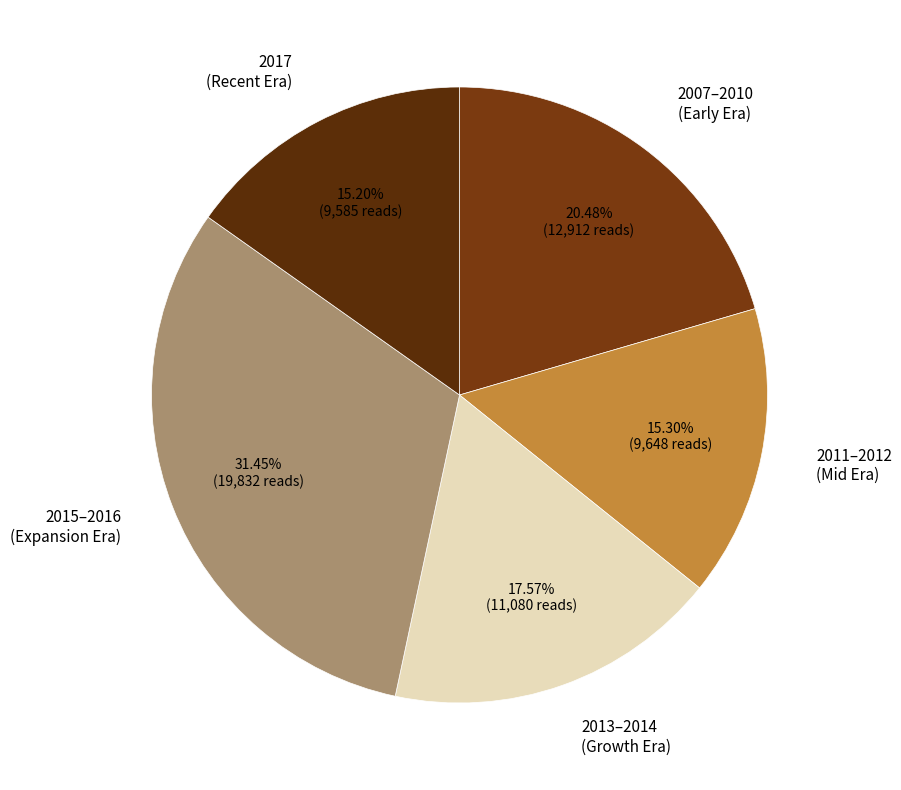

To the nearest percent, what is the difference between the largest and smallest slice percentages?

16%